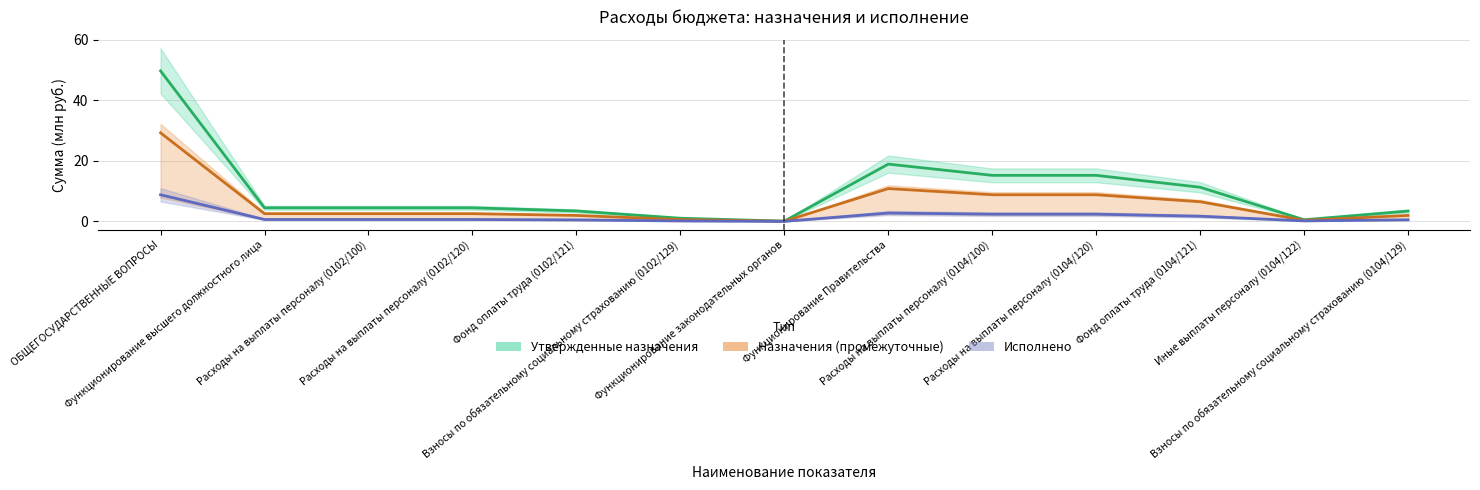

Reading left to right, what are all the values shown in this chart?

Утвержденные назначения: 49.7	4.5	4.5	4.5	3.4	1.0	0.1	18.9	15.2	15.2	11.3	0.5	3.4
Назначения (промежуточные): 29.3	2.5	2.5	2.5	2.0	0.6	0.0	10.8	8.8	8.8	6.5	0.3	2.0
Исполнено: 8.8	0.6	0.6	0.6	0.5	0.1	0.0	2.7	2.4	2.4	1.7	0.2	0.5